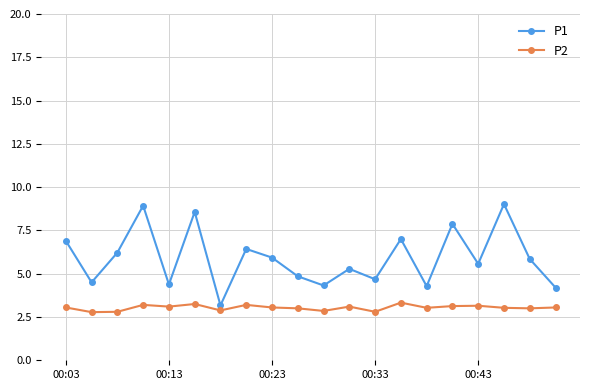

Which series has the largest range (max minus min)?

P1